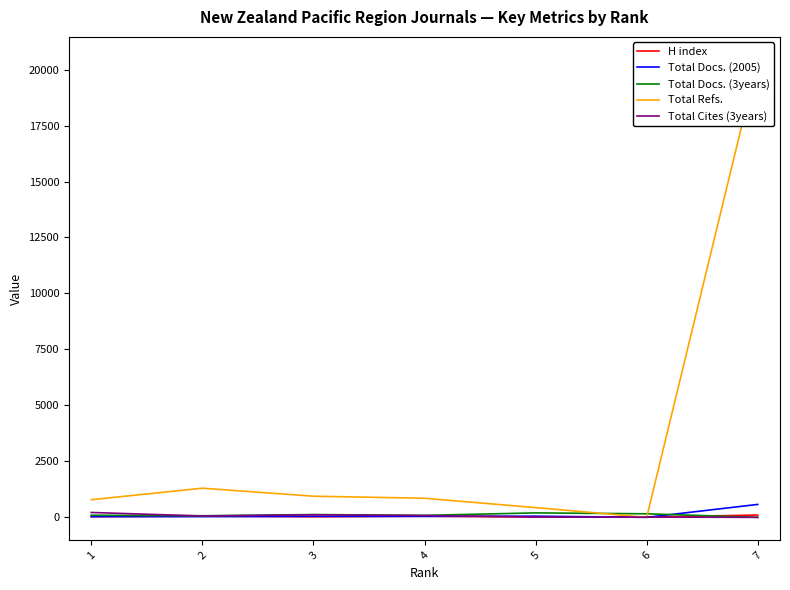

Is this an area chart (filled region under the line)?

No